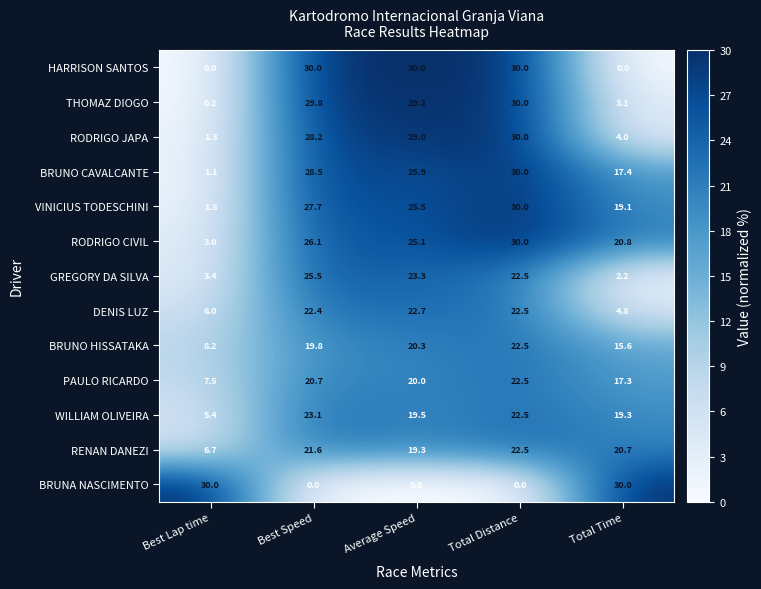

What is the difference between the second highest and second lowest values in the RODRIGO CIVIL series?

5.3